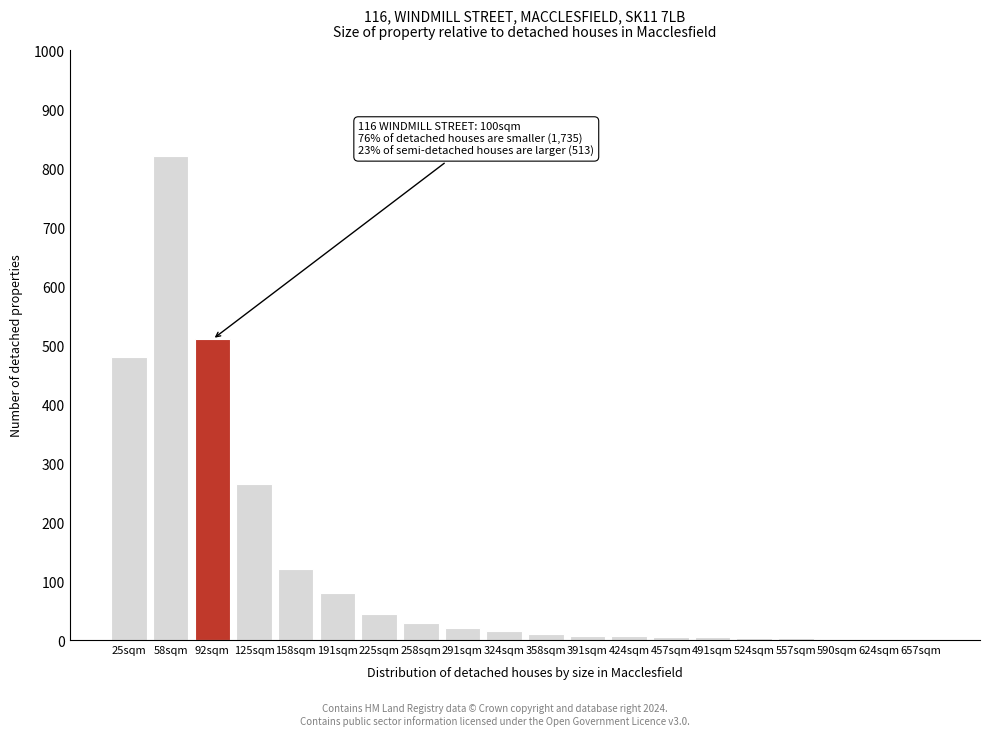

Which label corresponds to the largest value in the chart?

58sqm